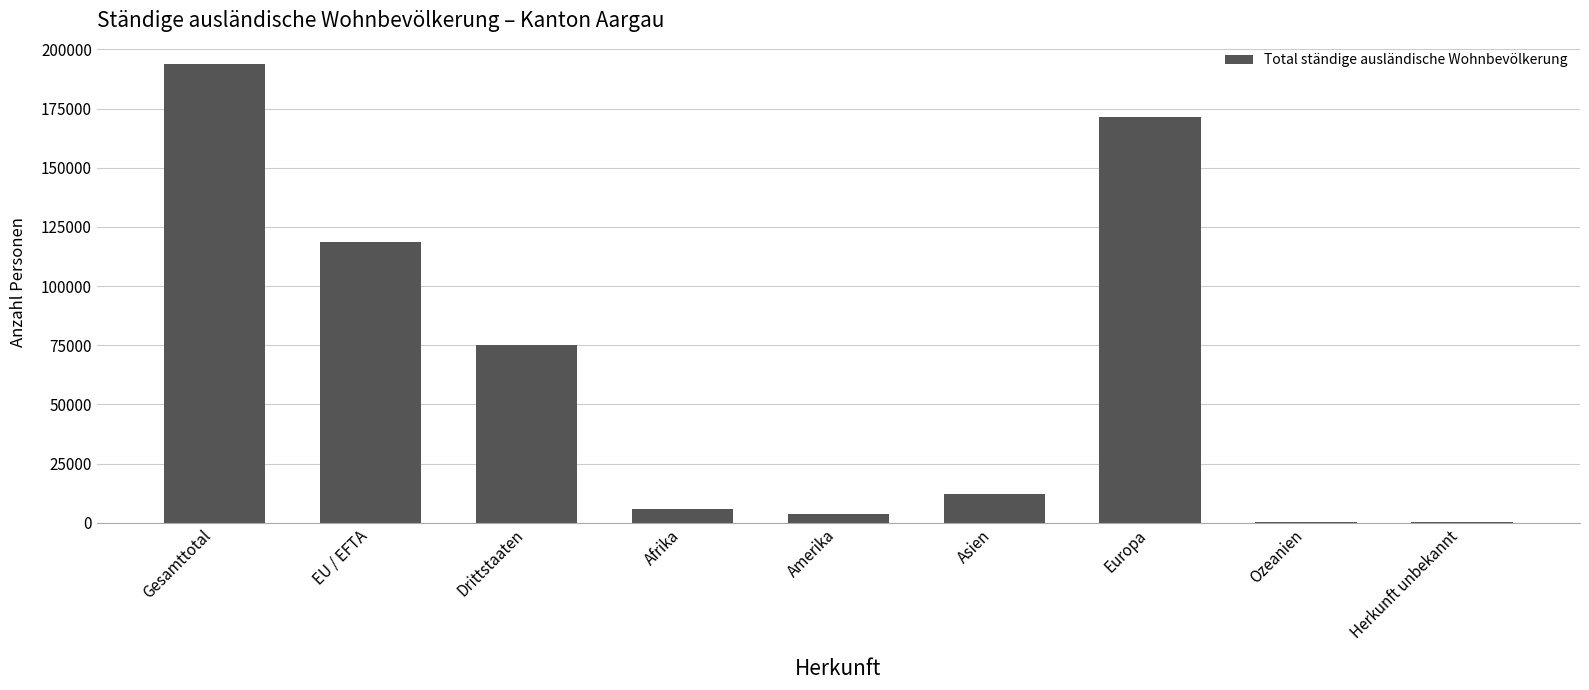

What value does the data have at Europa, to the nearest 100?

171400